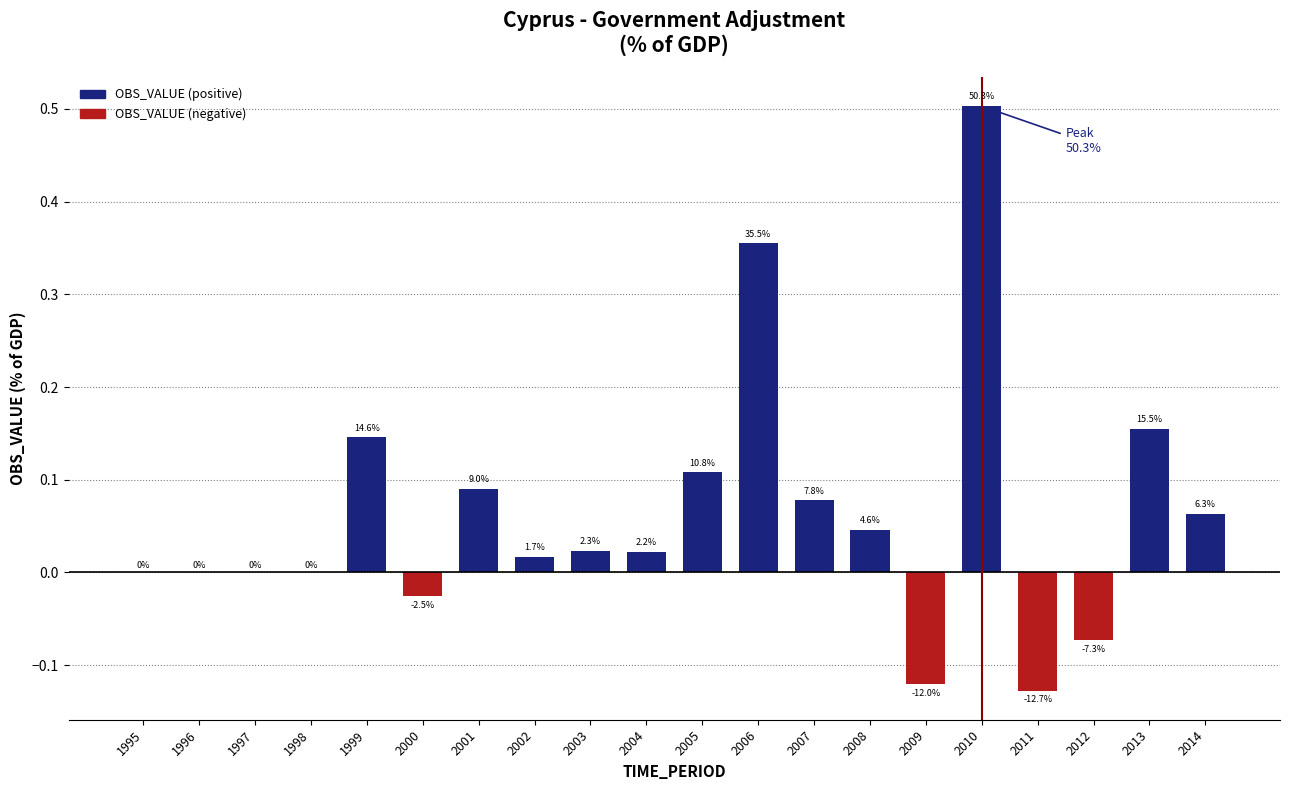

The chart shows a value of 0.0 at 1998. True or false?

True